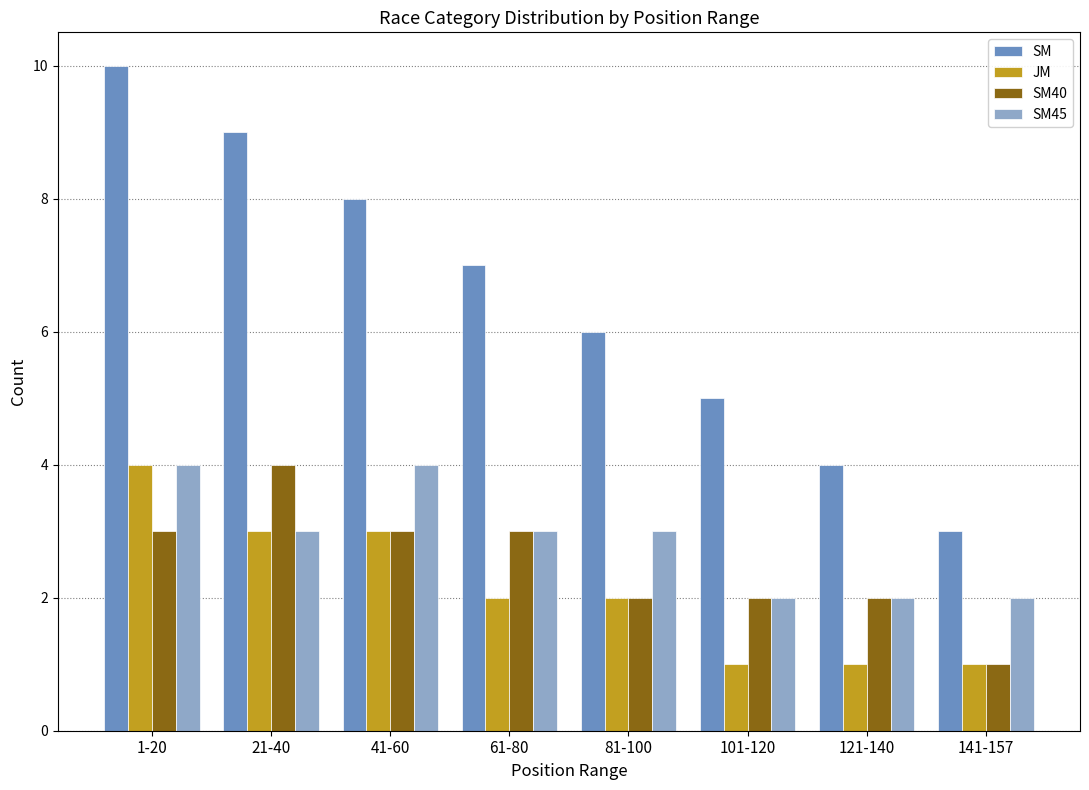

Does the chart contain stacked bars?

No